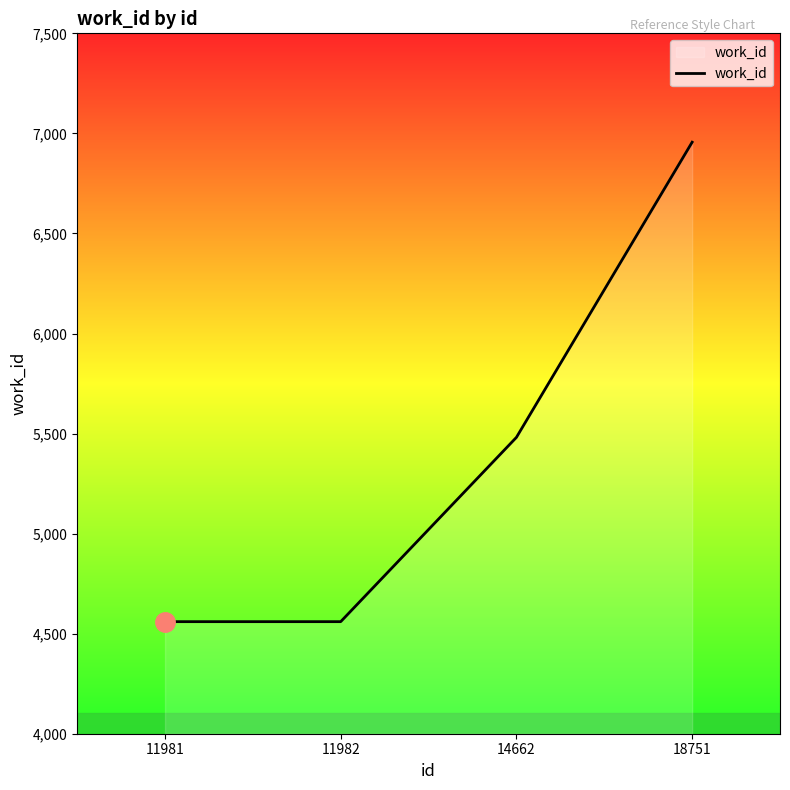

What is the change in value from 11981 to 14662?

+921